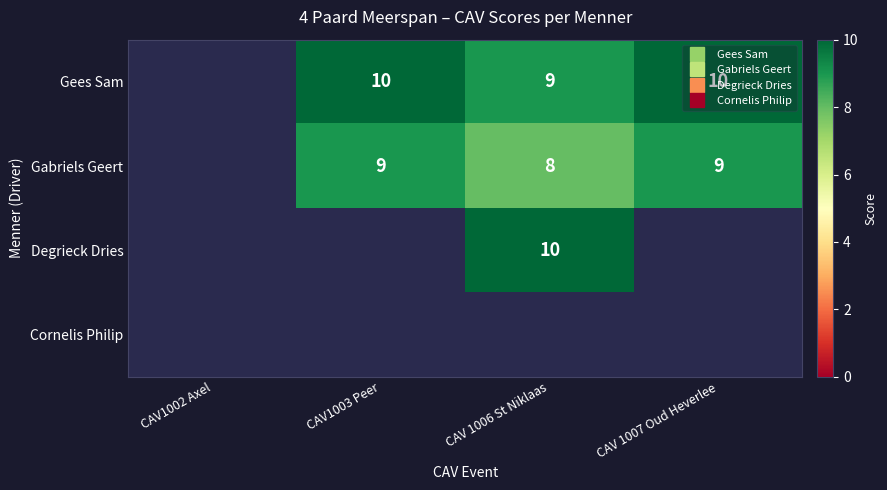

How many values in the Gees Sam series are below 10?

1